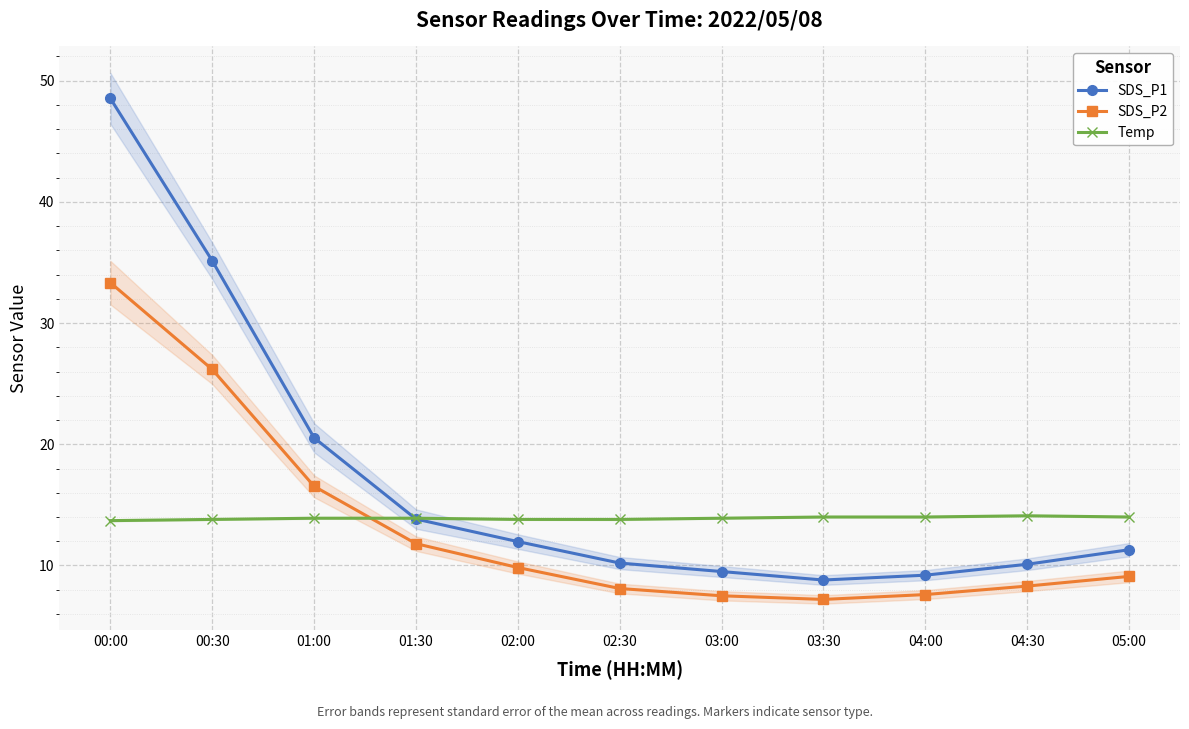

Rank the categories by Temp value from lowest to highest.

00:00, 00:30, 02:00, 02:30, 01:00, 01:30, 03:00, 03:30, 04:00, 05:00, 04:30